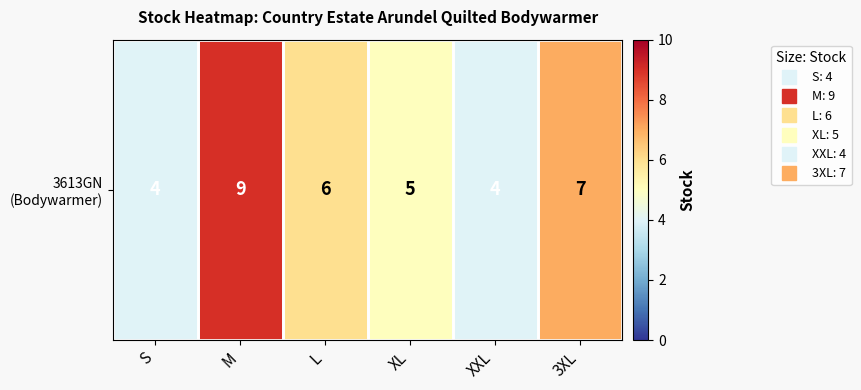

Rank the categories by value from lowest to highest.

S, XXL, XL, L, 3XL, M